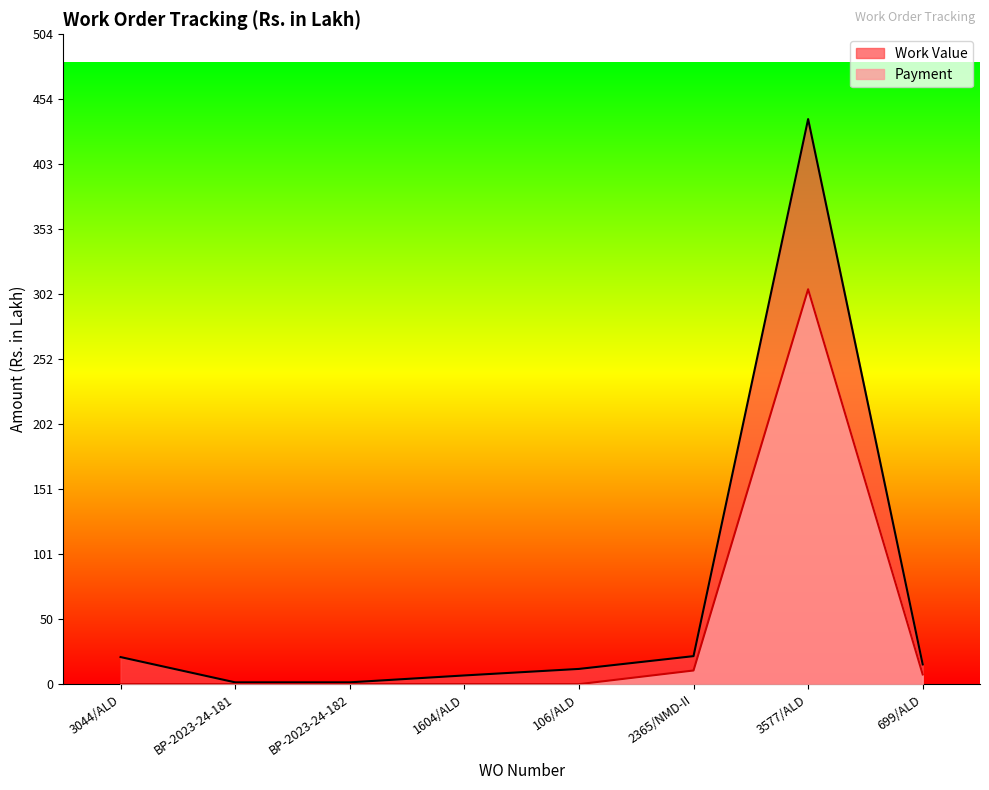

List the labels in order of Work Value value, smallest first.

BP-2023-24-181, BP-2023-24-182, 1604/ALD, 106/ALD, 699/ALD, 3044/ALD, 2365/NMD-II, 3577/ALD